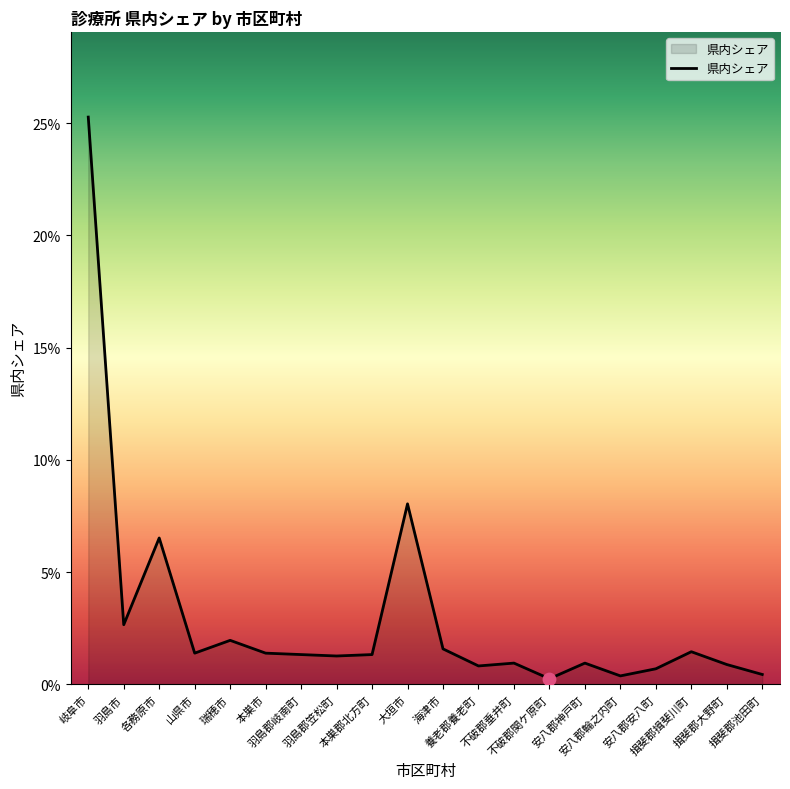

What is the change in value from 岐阜市 to 不破郡垂井町?

-0.2